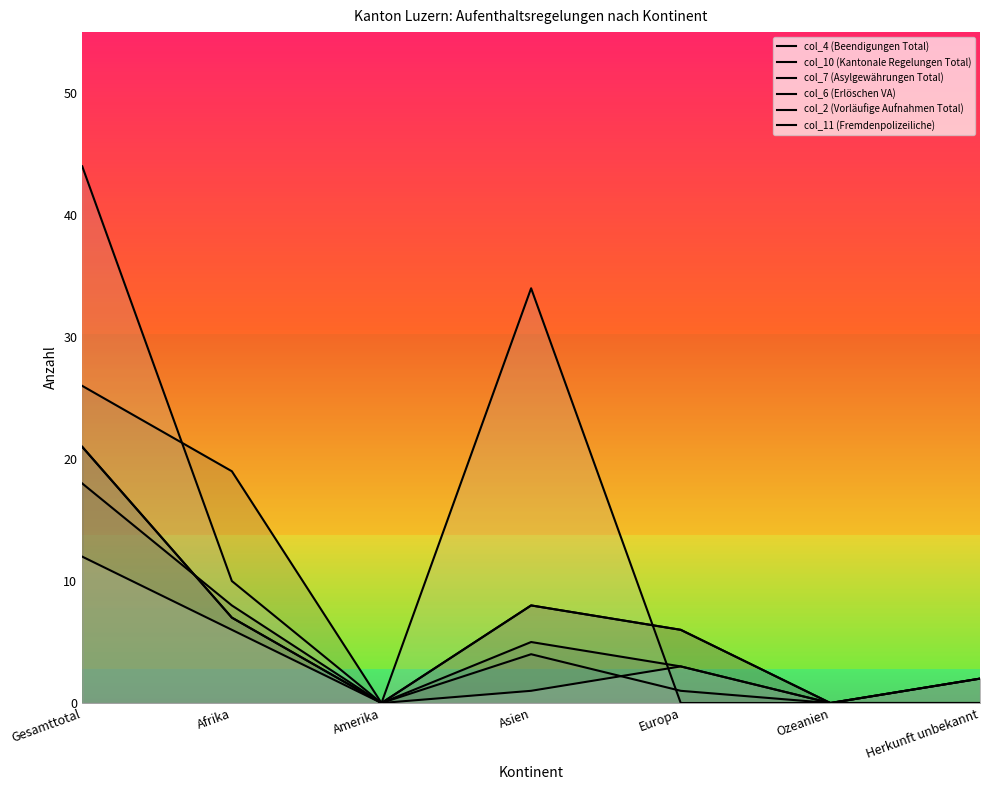

Which has a higher value, Europa or Ozeanien?

Europa